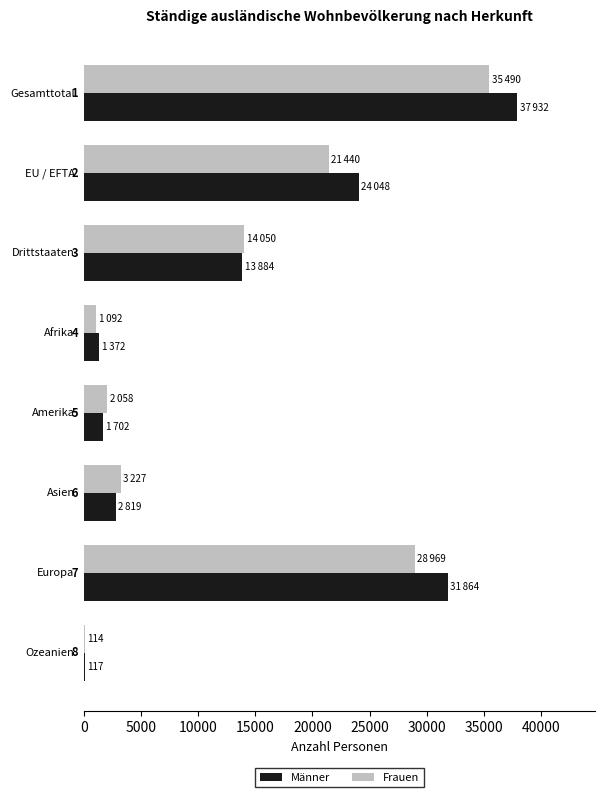

What are all the series names shown in the legend?

Männer, Frauen